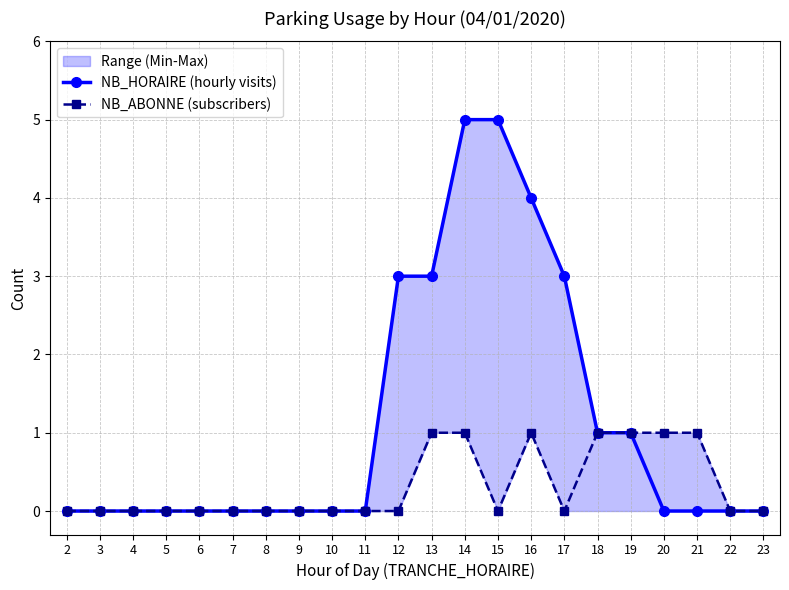

True or false: NB_ABONNE (subscribers) and NB_HORAIRE (hourly visits) cross at least once.

False